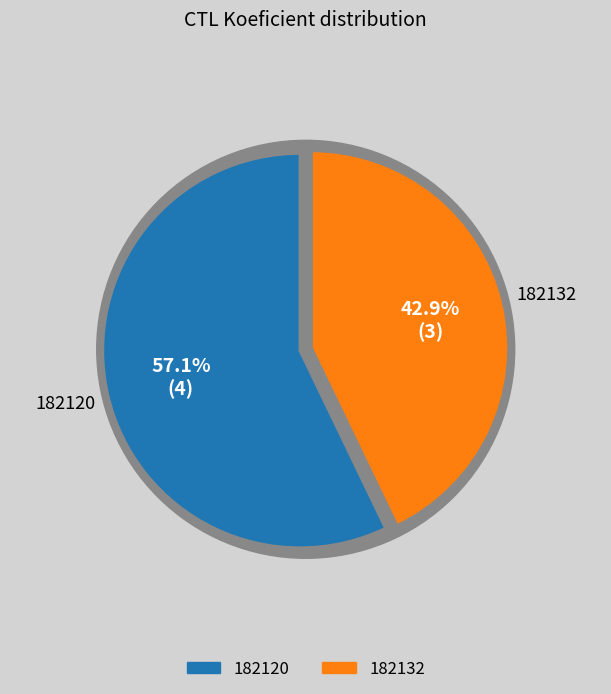

To the nearest percent, what is the difference between the largest and smallest slice percentages?

14%